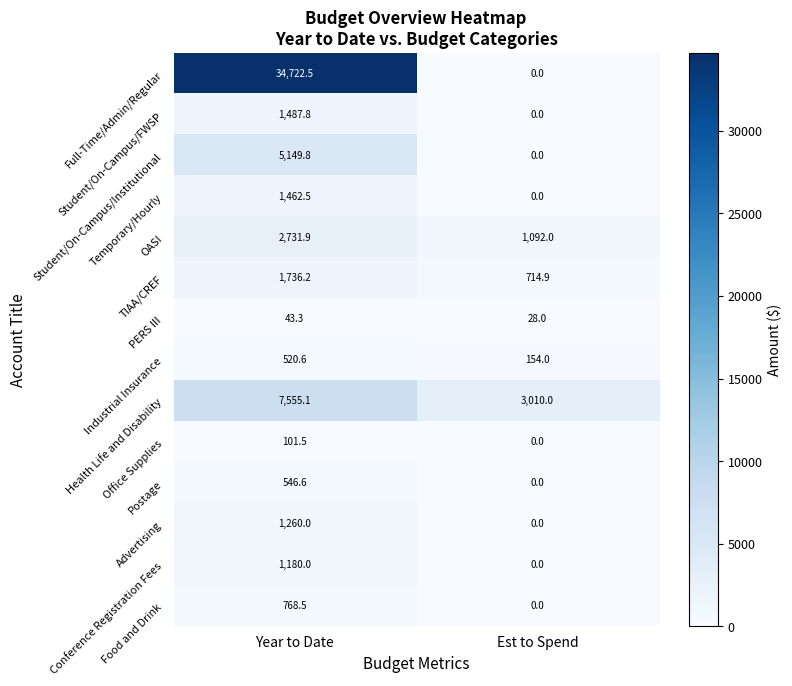

Which series changed the most between Year to Date and Est to Spend?

Full-Time/Admin/Regular